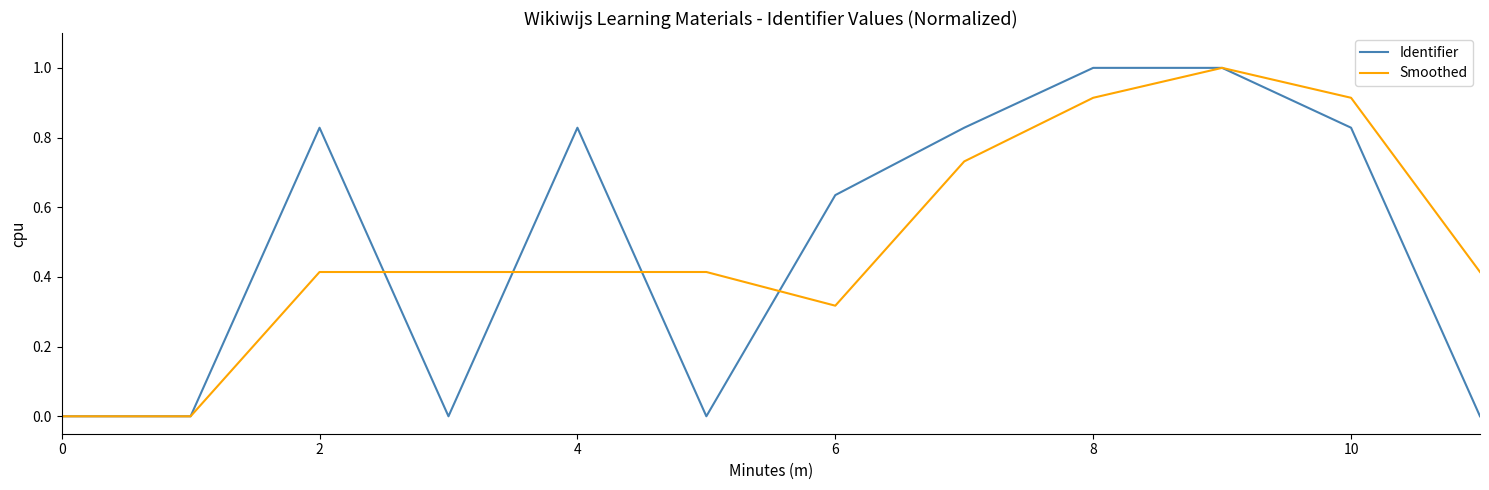

Which series has the largest range (max minus min)?

Identifier